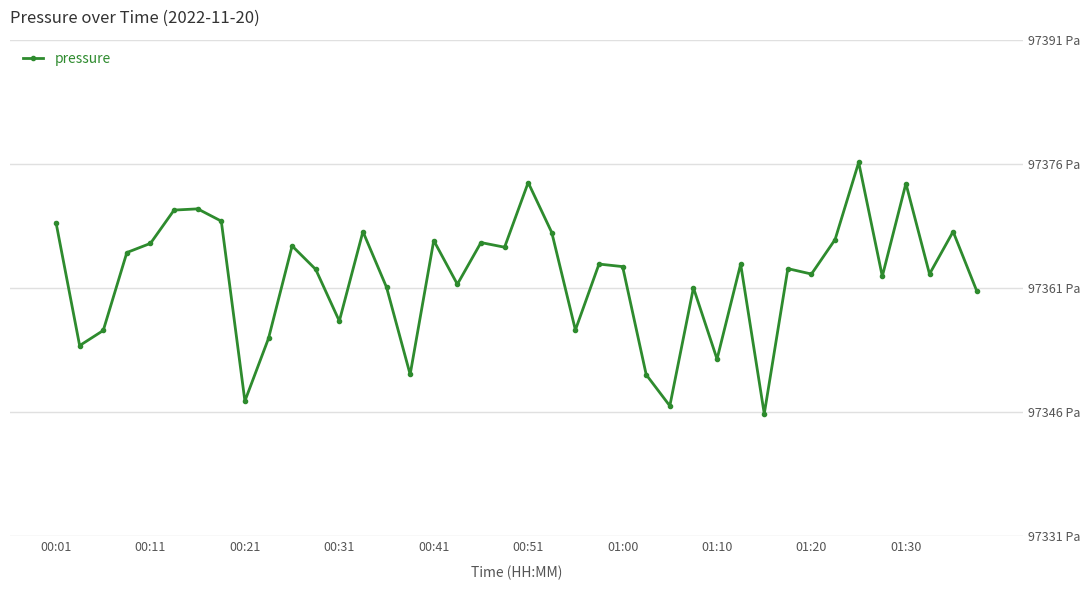

Rank the categories by value from highest to lowest.

34, 20, 36, 01:00, 00:51, 01:10, 00:01, 13, 38, 21, 33, 16, 18, 00:41, 10, 19, 00:31, 23, 29, 24, 31, 11, 32, 37, 35, 17, 14, 27, 39, 12, 22, 00:21, 01:30, 00:11, 28, 15, 25, 01:20, 26, 30